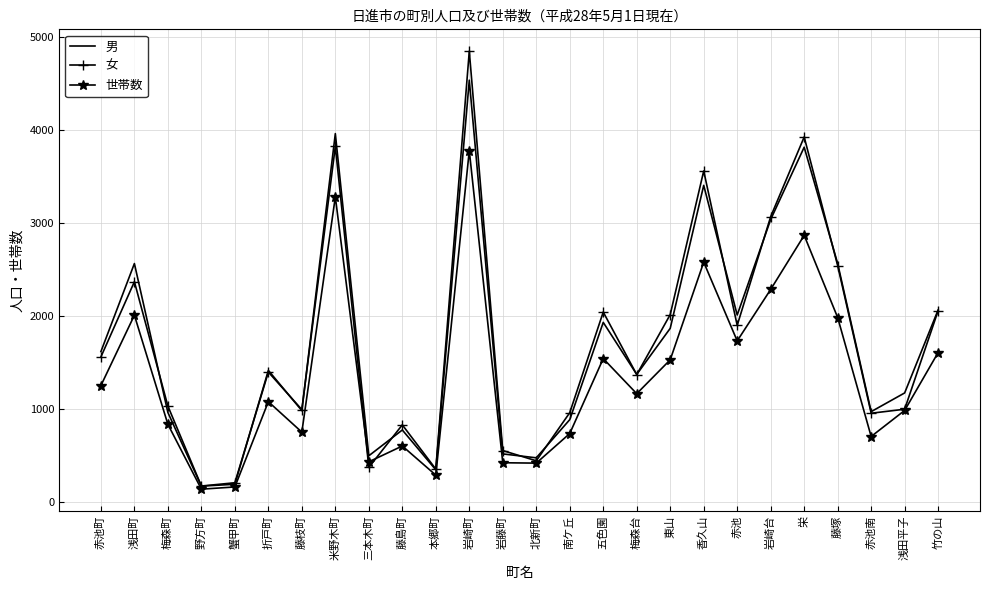

At which label is 女 closest to 2507?

藤塚